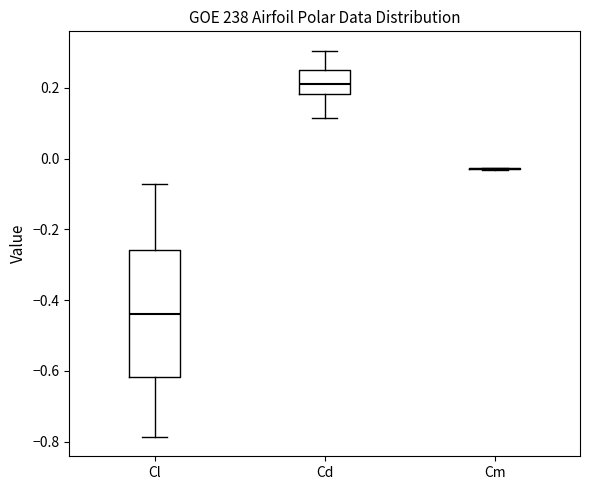

Reading left to right, read every box against the y-axis: the position of its median line, the range the box covers, and the ends of its whiskers. The values are not printed on the chart, so give them approximately, as read against the axis.

Cl: median -0.44, box -0.62 to -0.26, whiskers -0.78 to -0.08
Cd: median 0.22, box 0.18 to 0.24, whiskers 0.12 to 0.30
Cm: box collapsed to a line at -0.02, whiskers -0.04 to -0.02